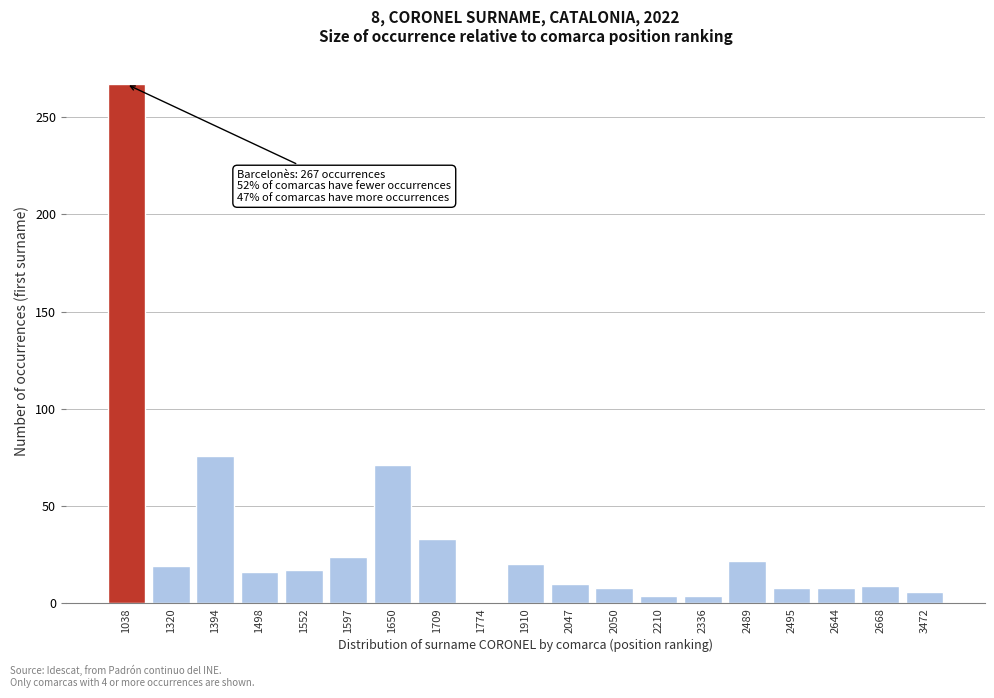

What is the sum of all values?

622